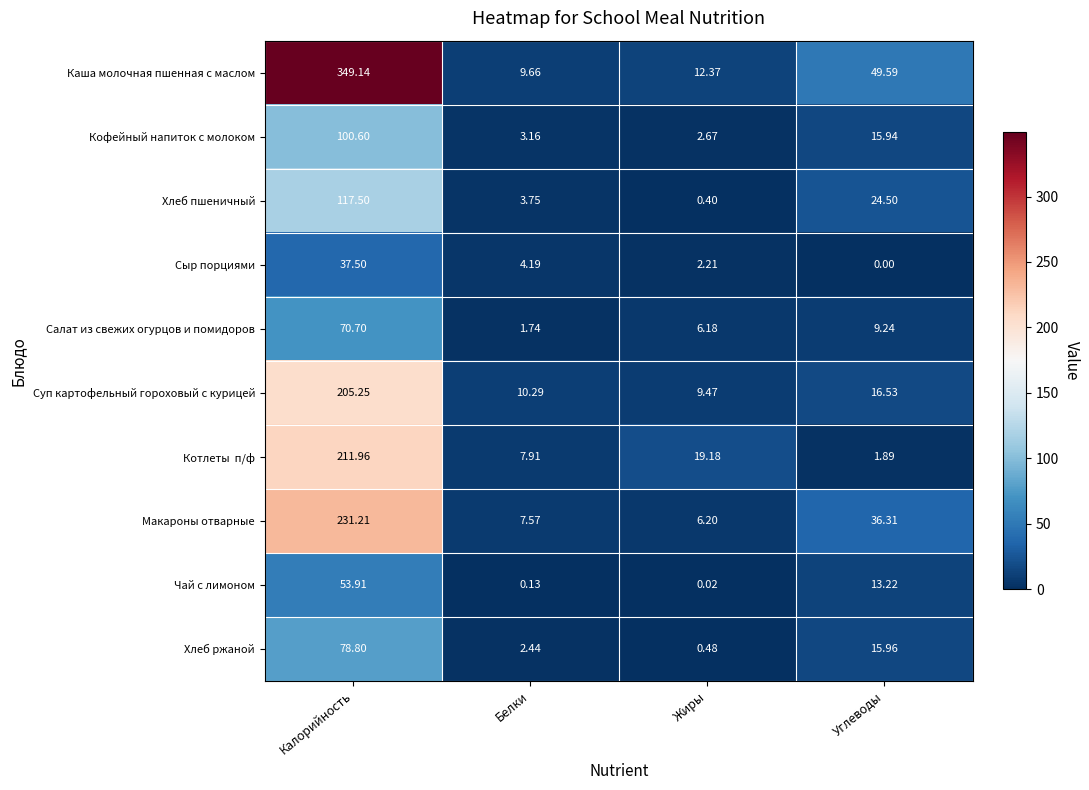

Which category has the lowest value across all series?

Углеводы